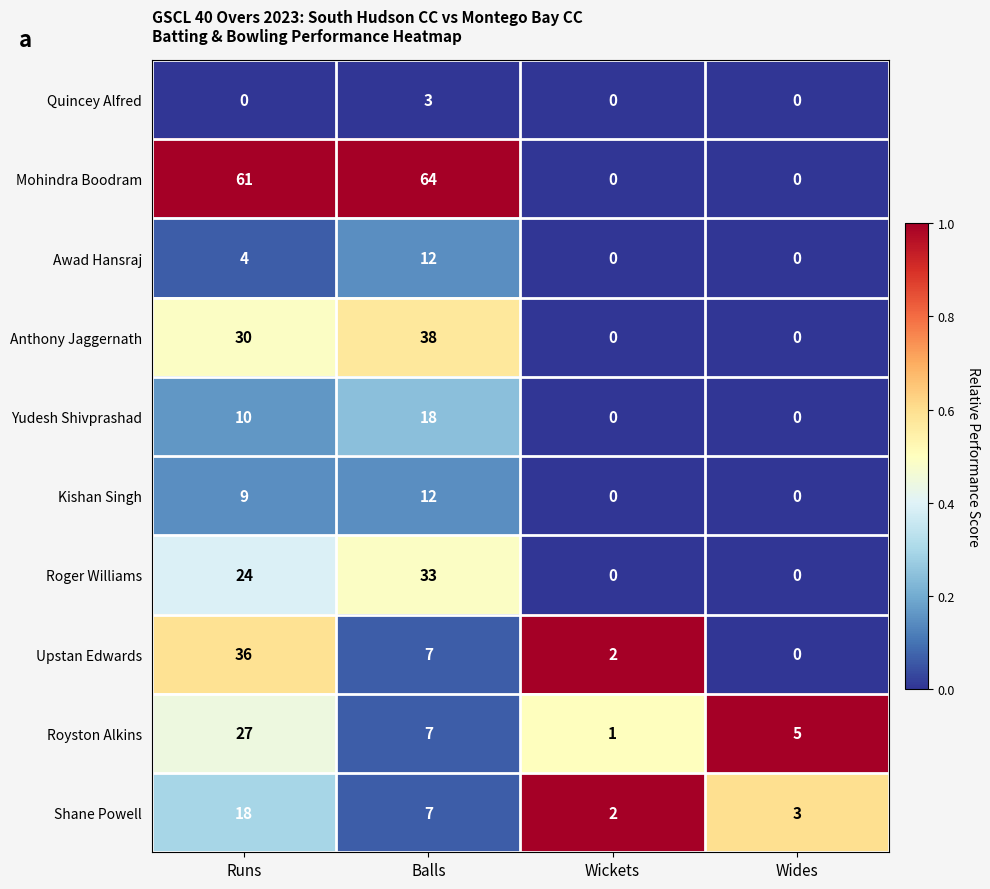

What is the average value of the Yudesh Shivprashad series?

7